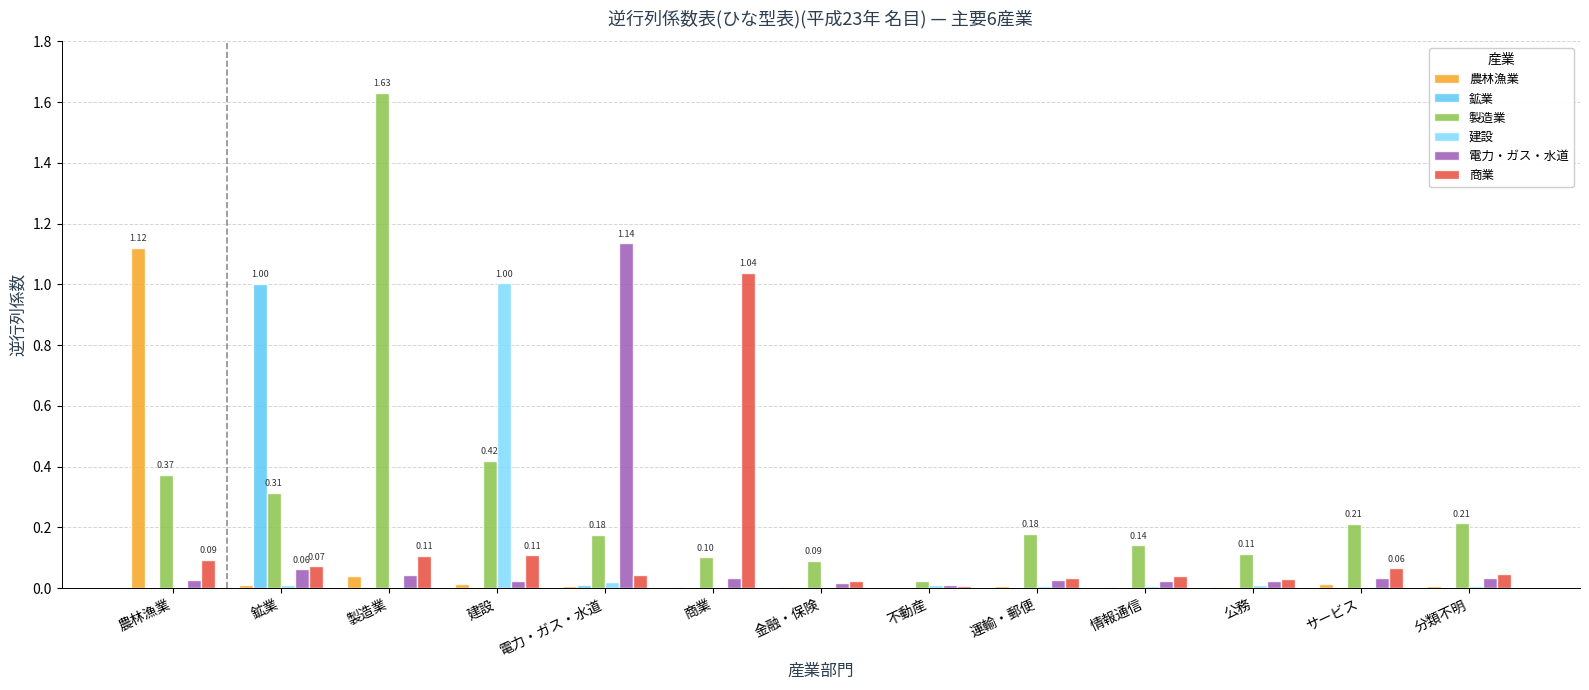

Which series changed the most between 農林漁業 and 情報通信?

農林漁業